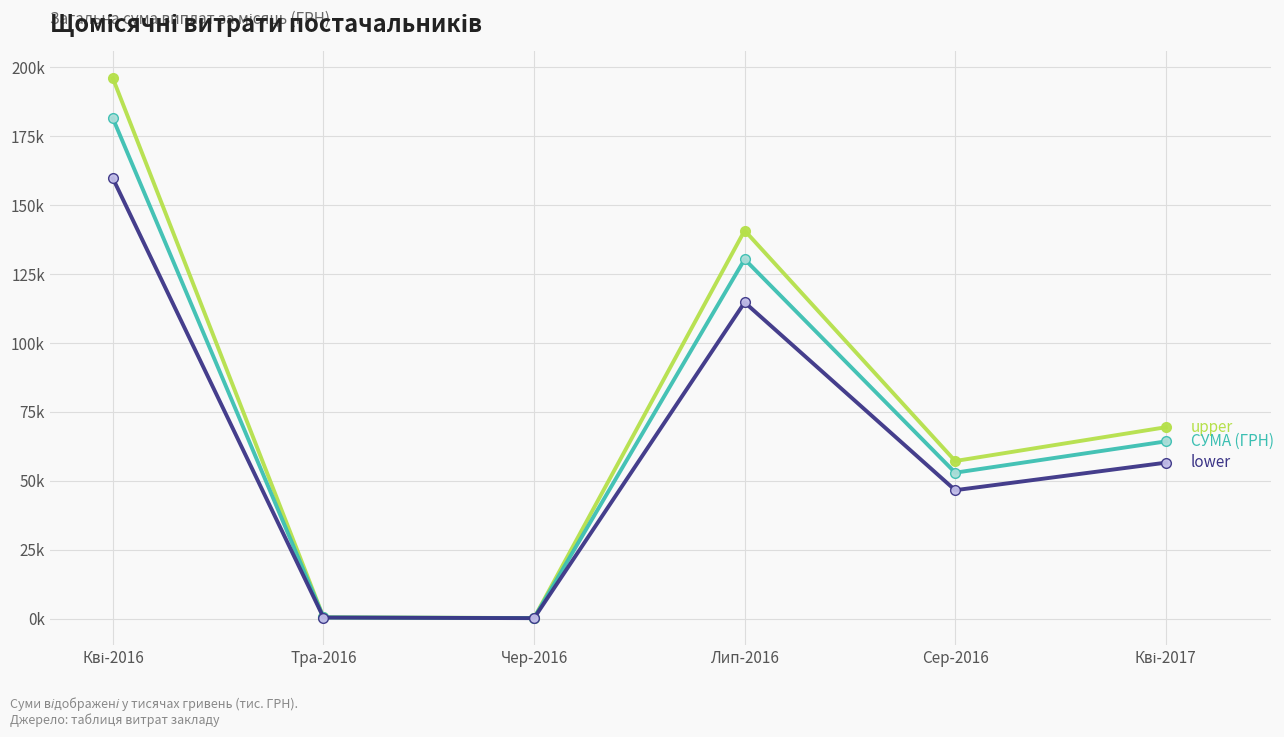

What is the label of the 1st point from the left?

Кві-2016